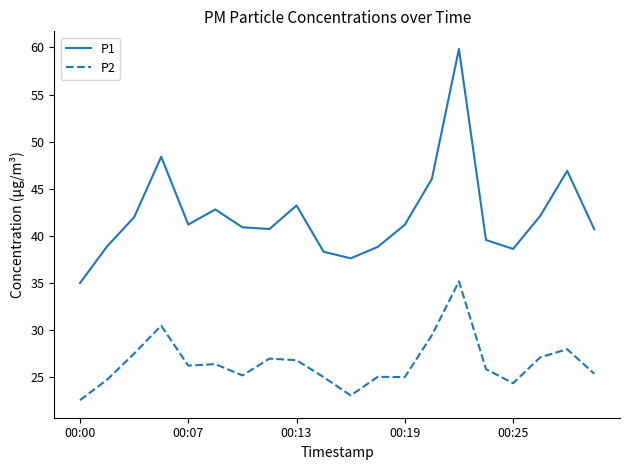

What are all the series names shown in the legend?

P1, P2